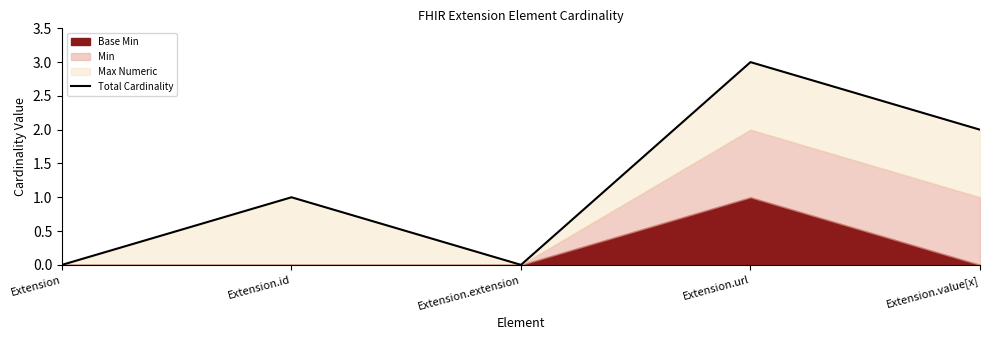

How many interior local valleys (lower than both neighbors) does the data have?

1